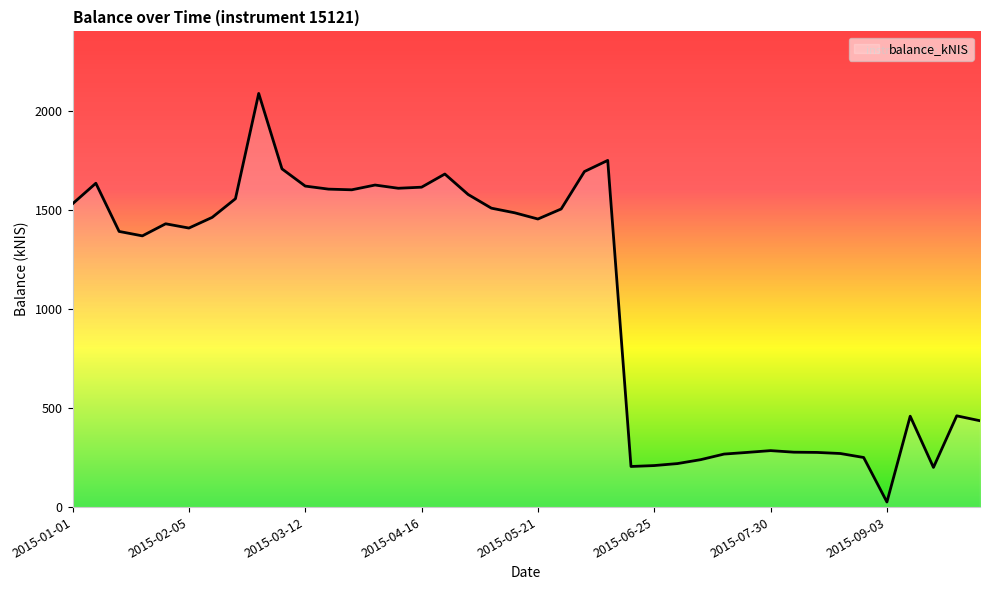

What is the difference between the maximum and minimum values?

2061.1